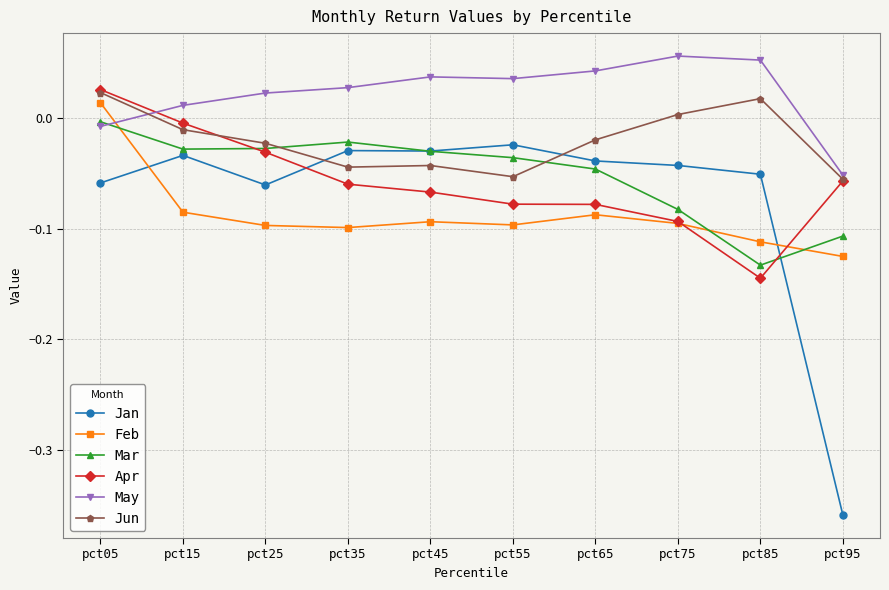

Which series changed the most between pct15 and pct95?

Jan